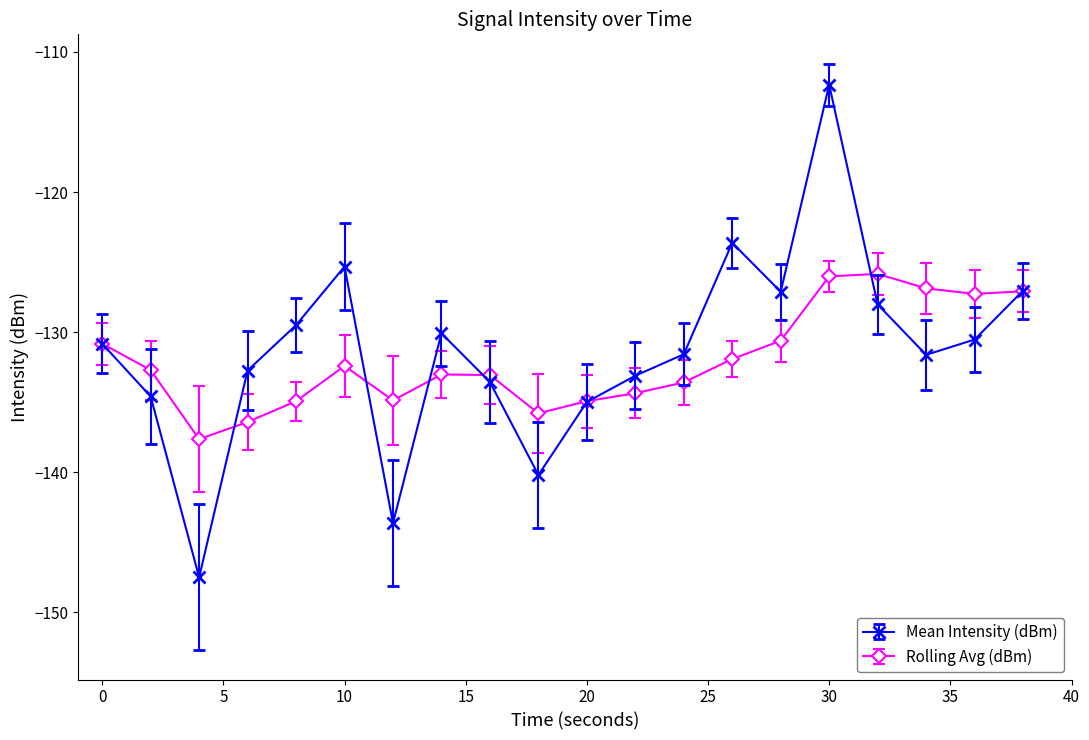

Rank the series by their average value, from lowest to highest.

Rolling Avg (dBm), Mean Intensity (dBm)